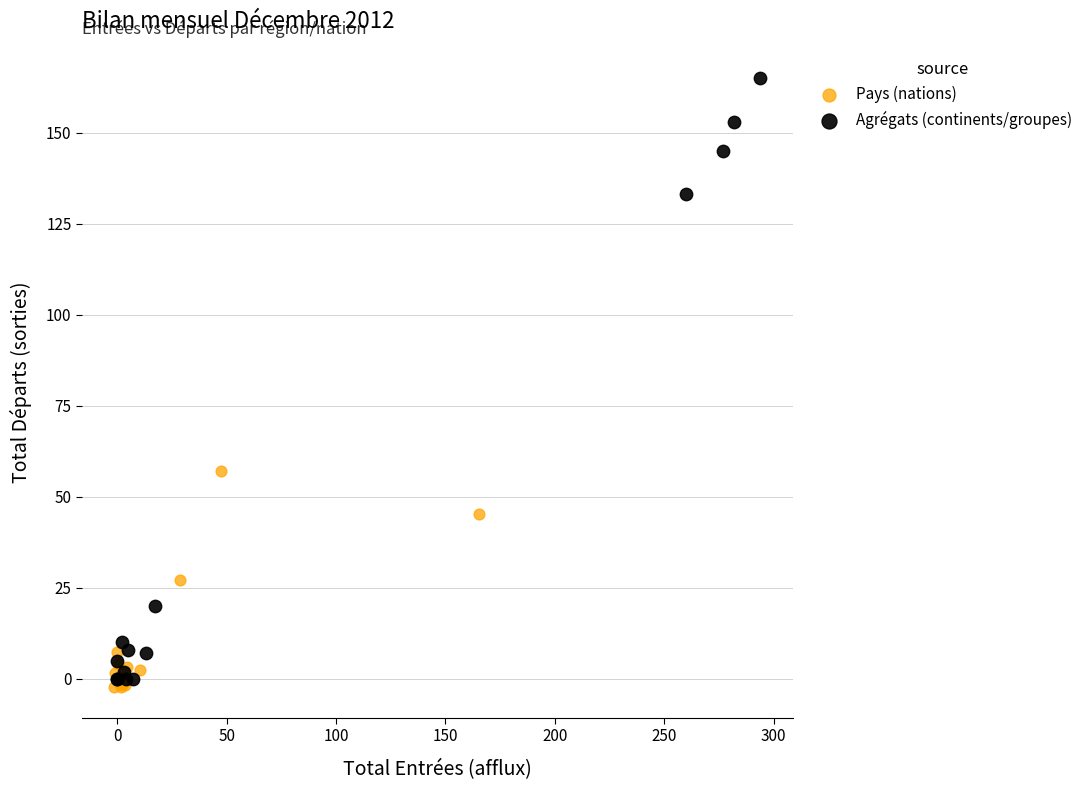

What are all the series names shown in the legend?

Pays (nations), Agrégats (continents/groupes)